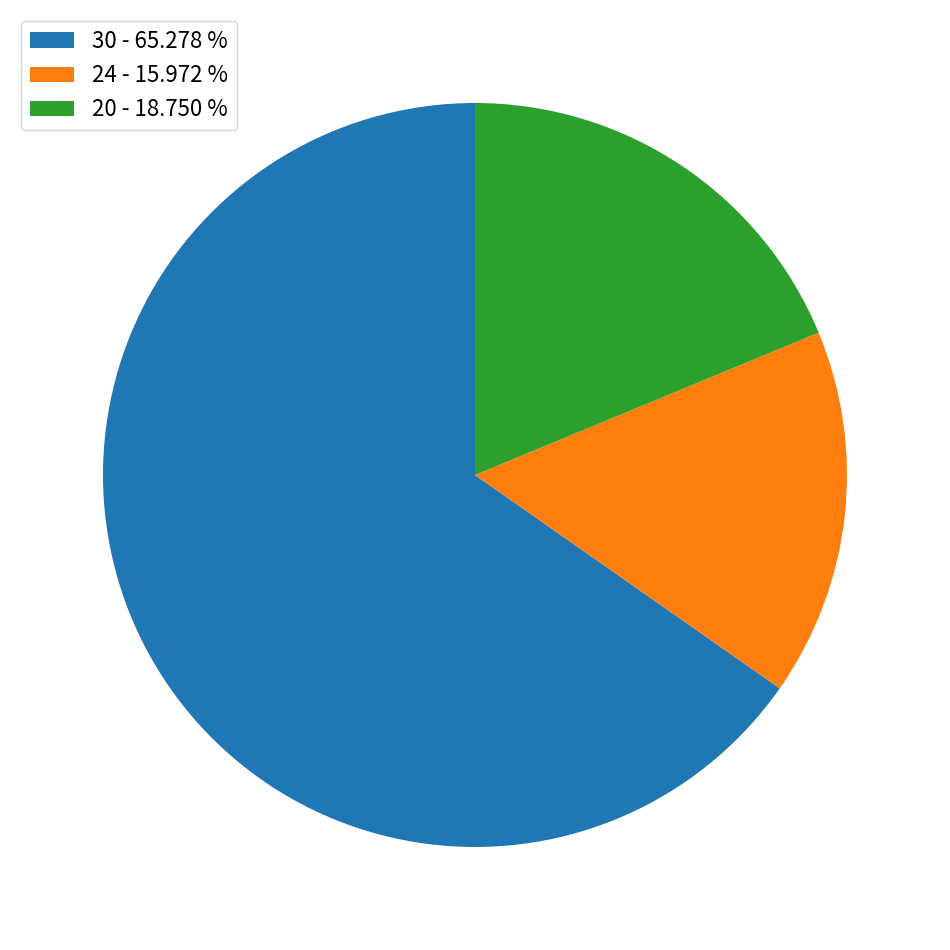

Which slice represents more than half of the pie?

30 - 65.278 %